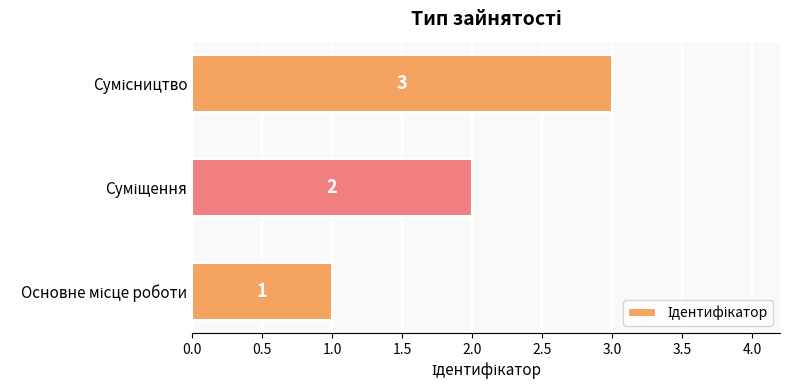

What is the sum of all values?

6